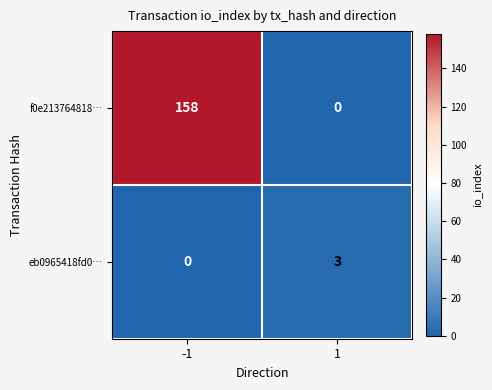

What is the maximum value shown in the chart?

158